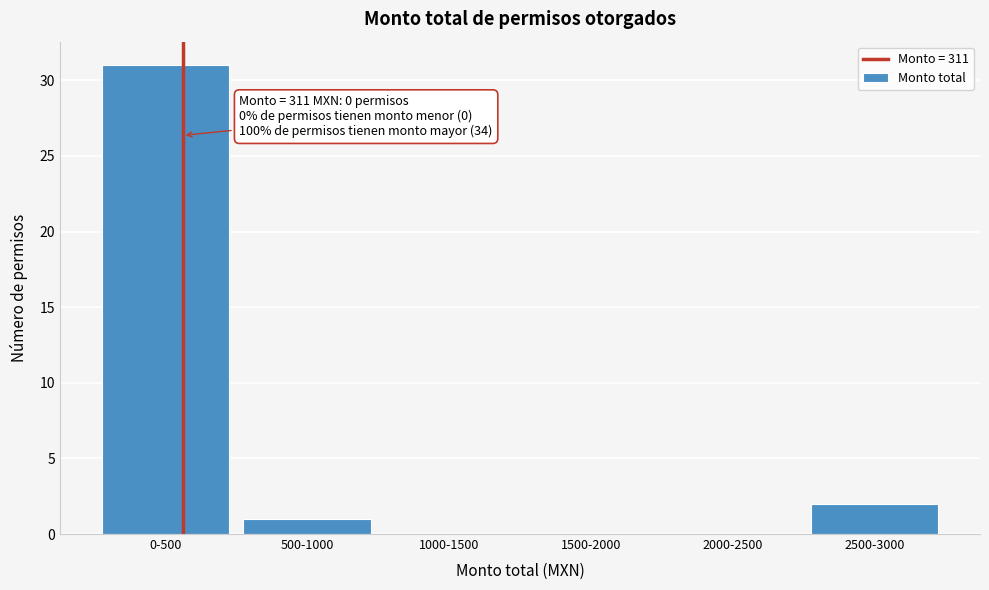

Reading left to right, transcribe all the data shown in this chart.

0-500=31	500-1000=1	1000-1500=0	1500-2000=0	2000-2500=0	2500-3000=2